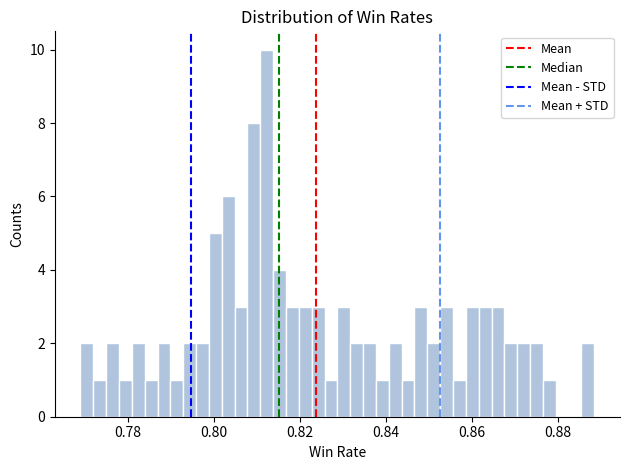

Read against the x-axis, roughly where is the centre of the tallest bar?

0.812